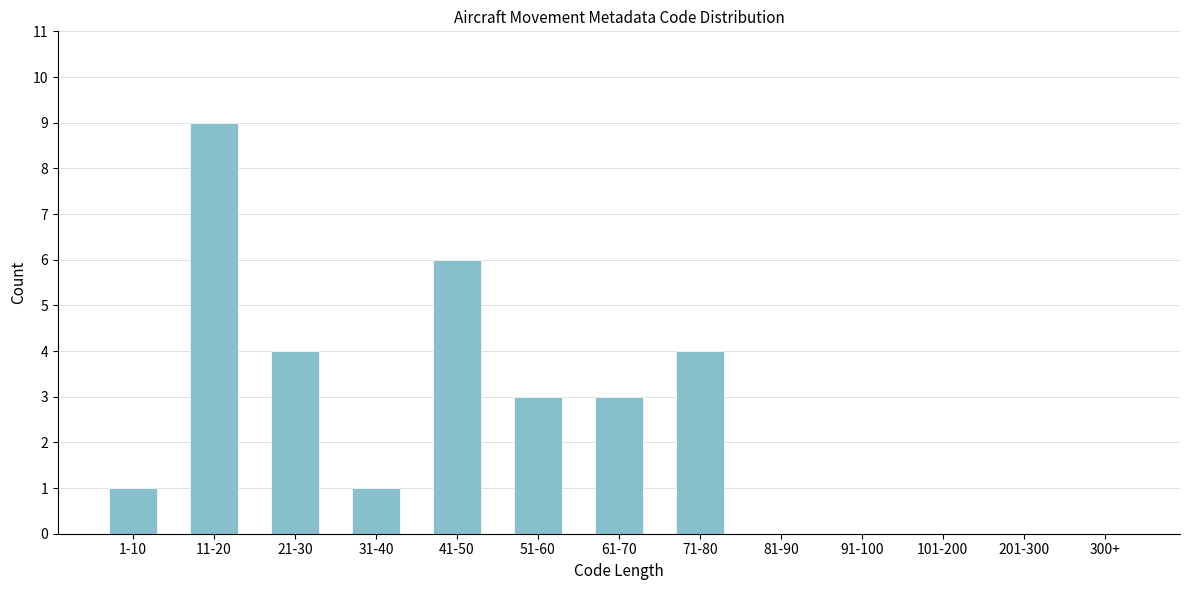

Reading right to left, what are all the values shown in this chart?

300+=0	201-300=0	101-200=0	91-100=0	81-90=0	71-80=4	61-70=3	51-60=3	41-50=6	31-40=1	21-30=4	11-20=9	1-10=1